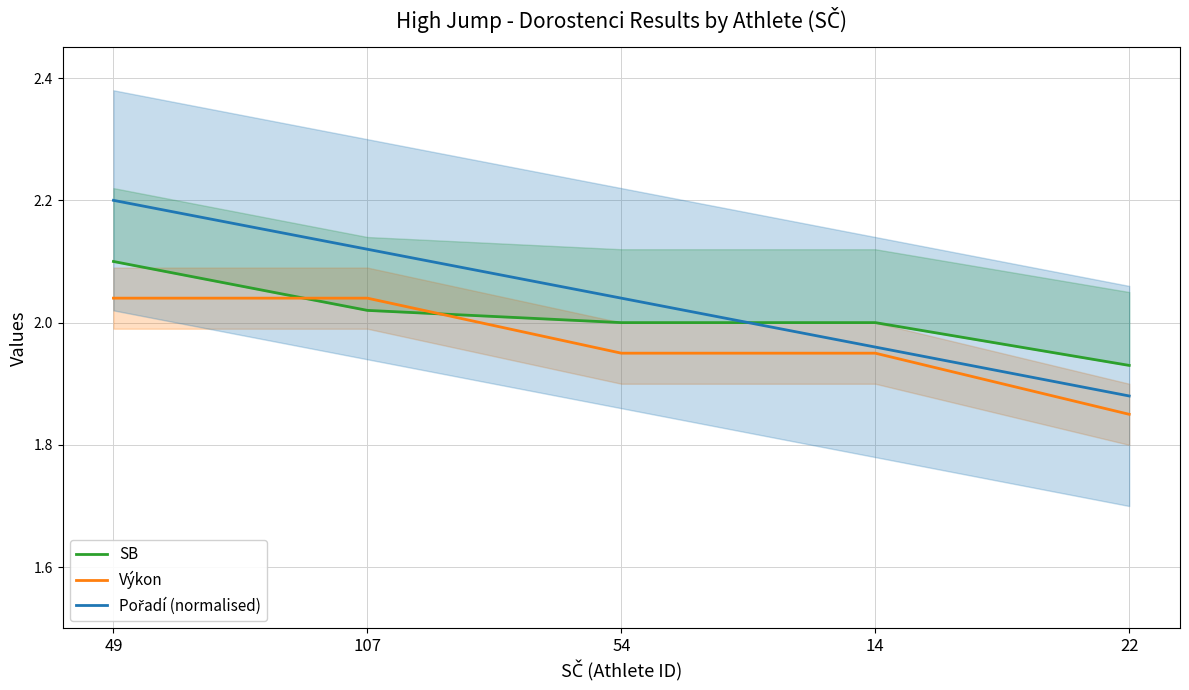

List the series in order of their peak value, lowest first.

Výkon, SB, Pořadí (normalised)